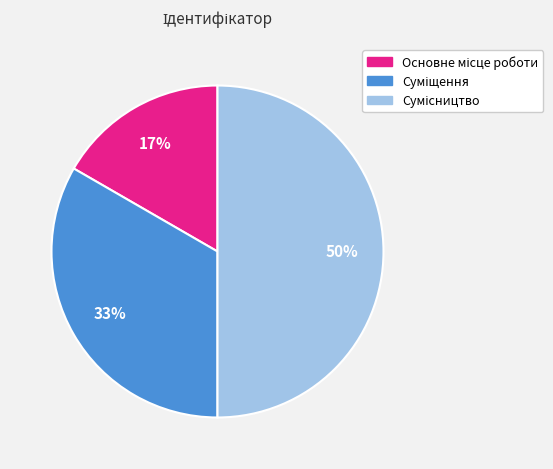

Count the number of slices in the pie.

3